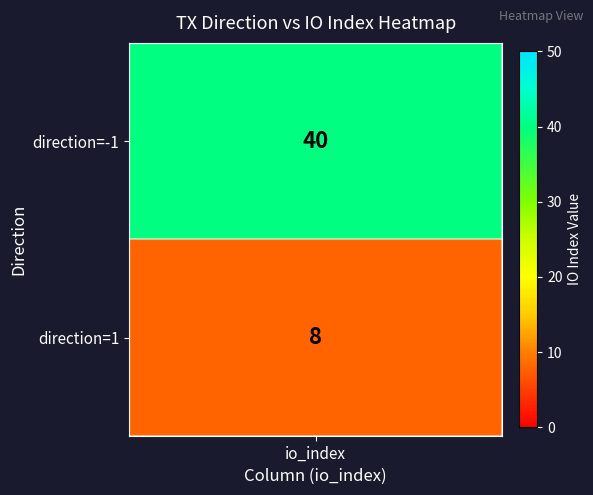

Reading left to right, list all the values displayed in this chart.

-1=40	1=8